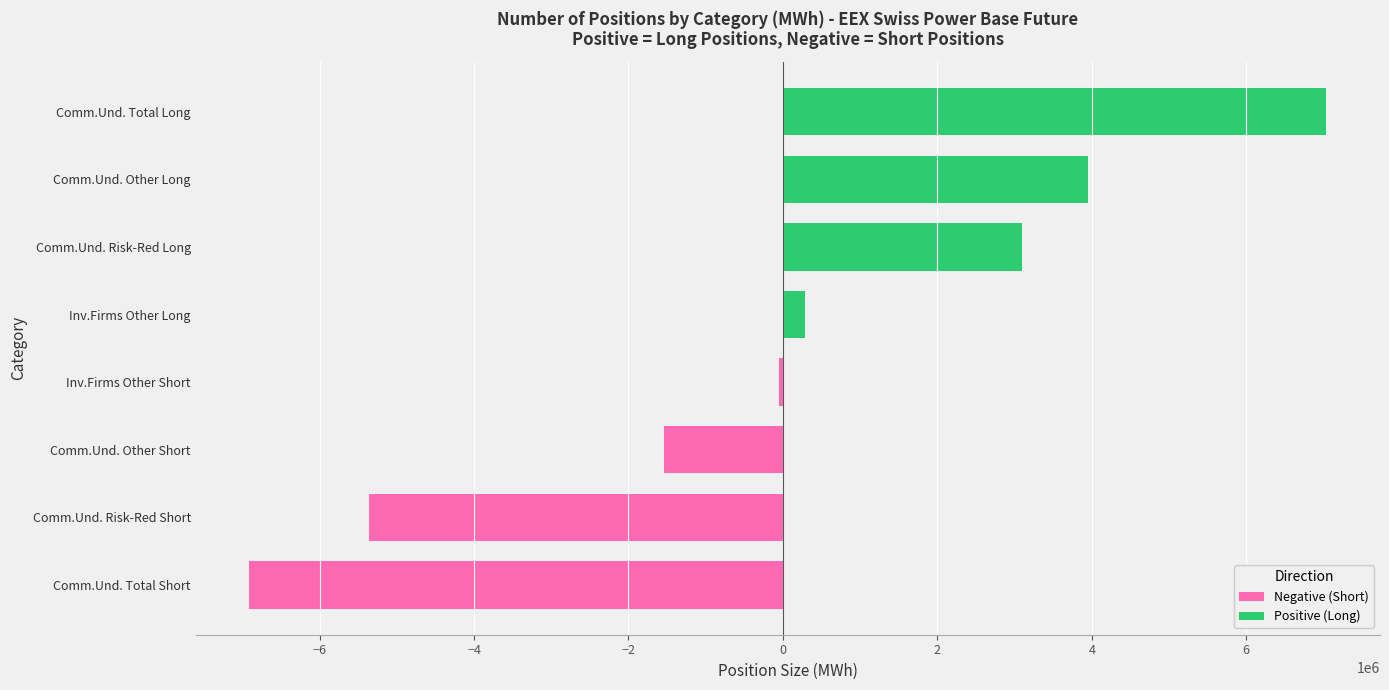

How many positive values does the Long series have?

4